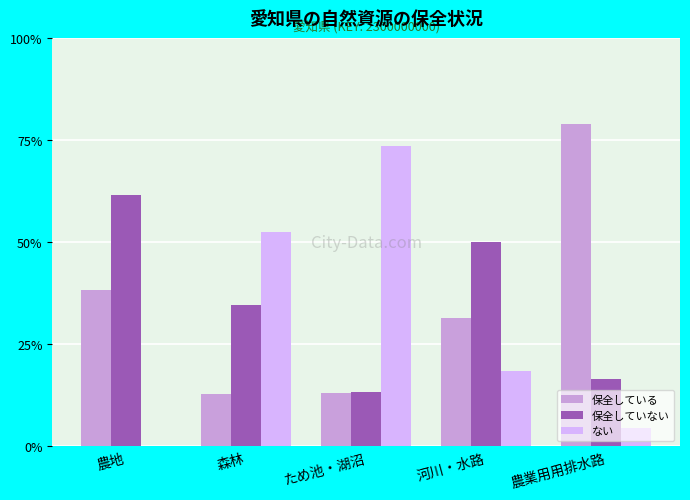

What value does the 保全していない series have at ため池・湖沼?

13.3